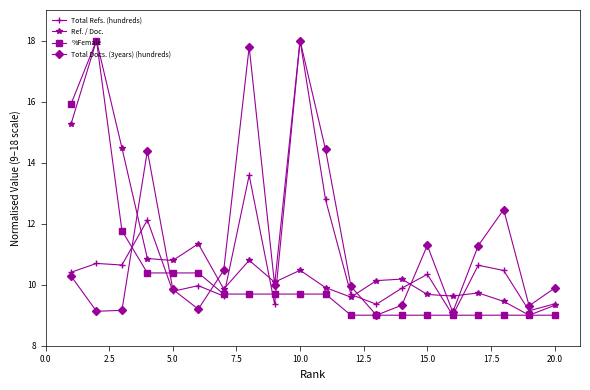

Which series has the largest total across all categories?

Total Docs. (3years) (hundreds)